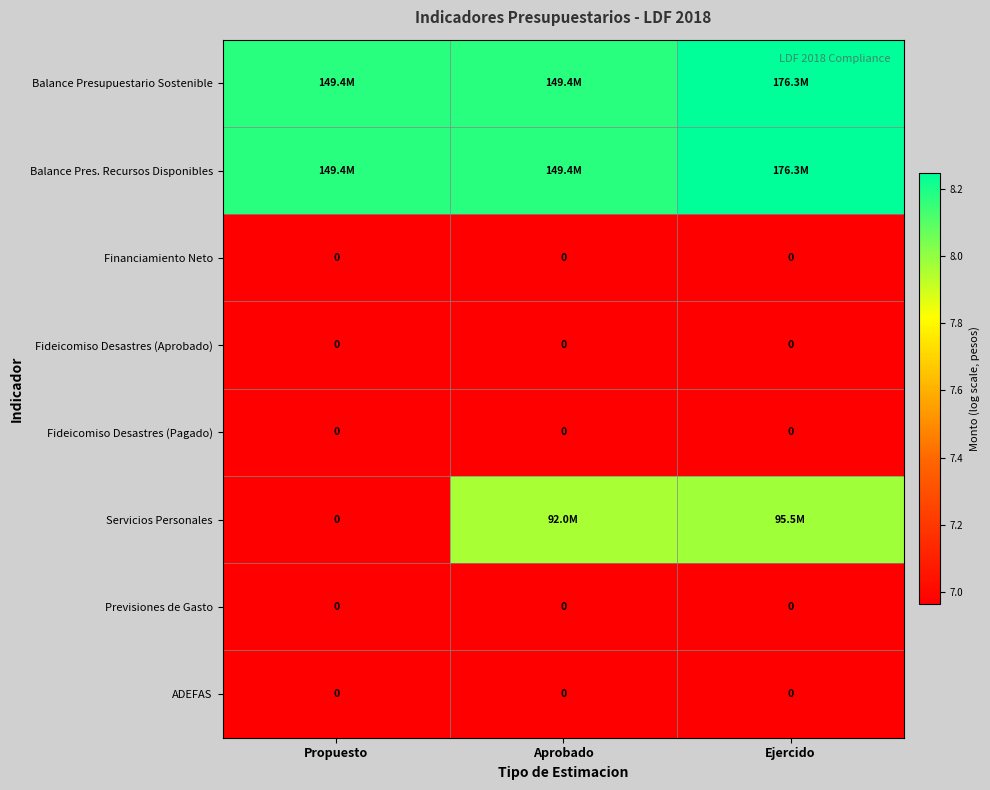

Read the Balance Presupuestario Sostenible value at Ejercido.

8.2